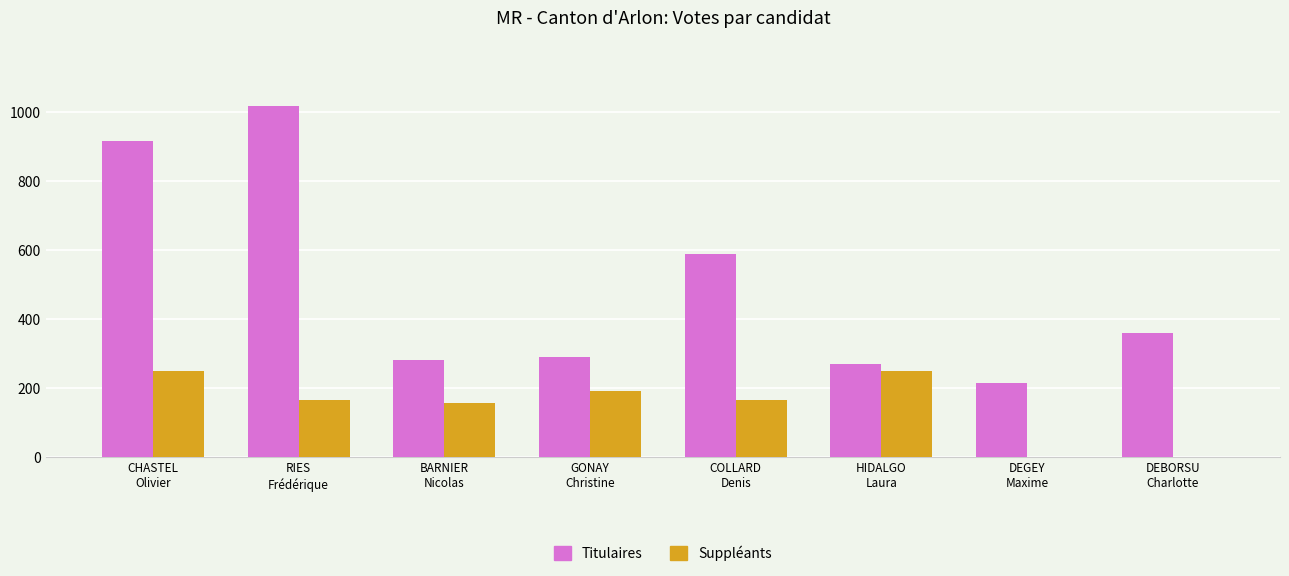

Which series has the largest total across all categories?

Titulaires